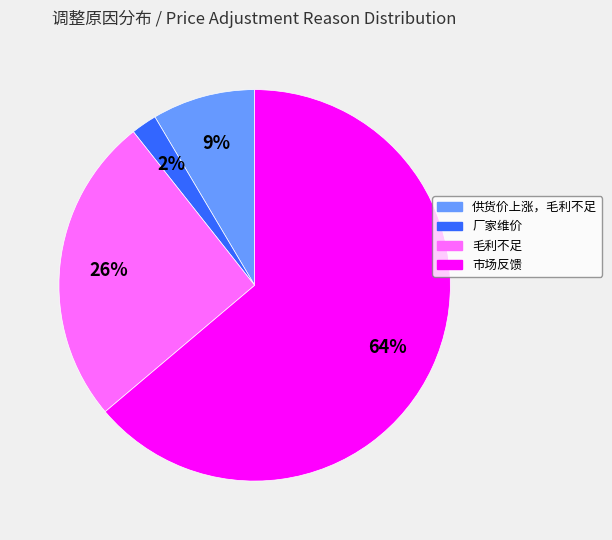

To the nearest percent, what is the average slice percentage?

25%